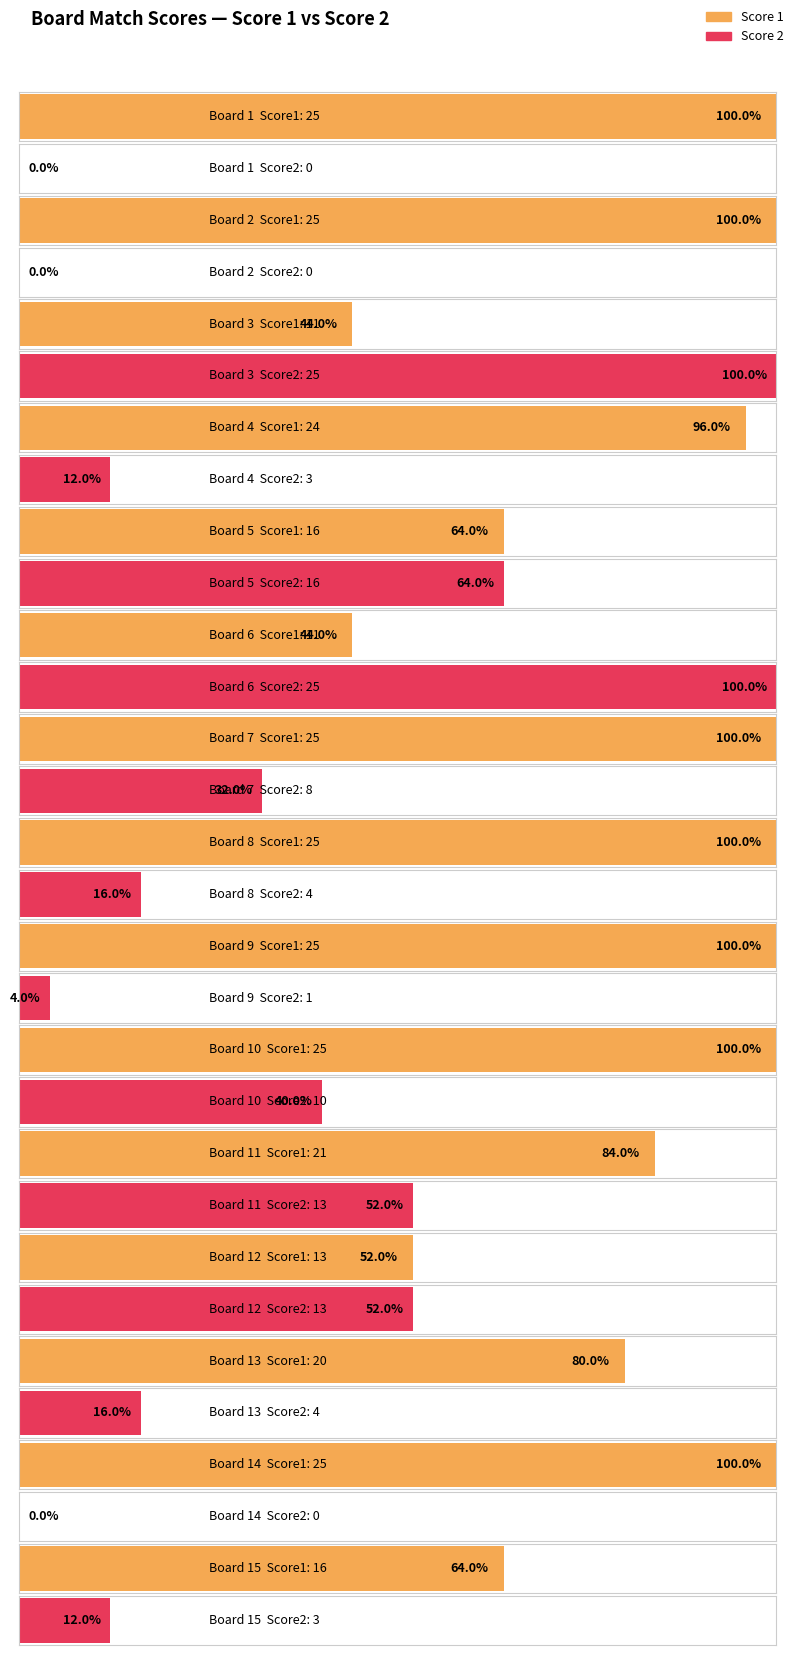

Which series has the largest total across all categories?

Score 1